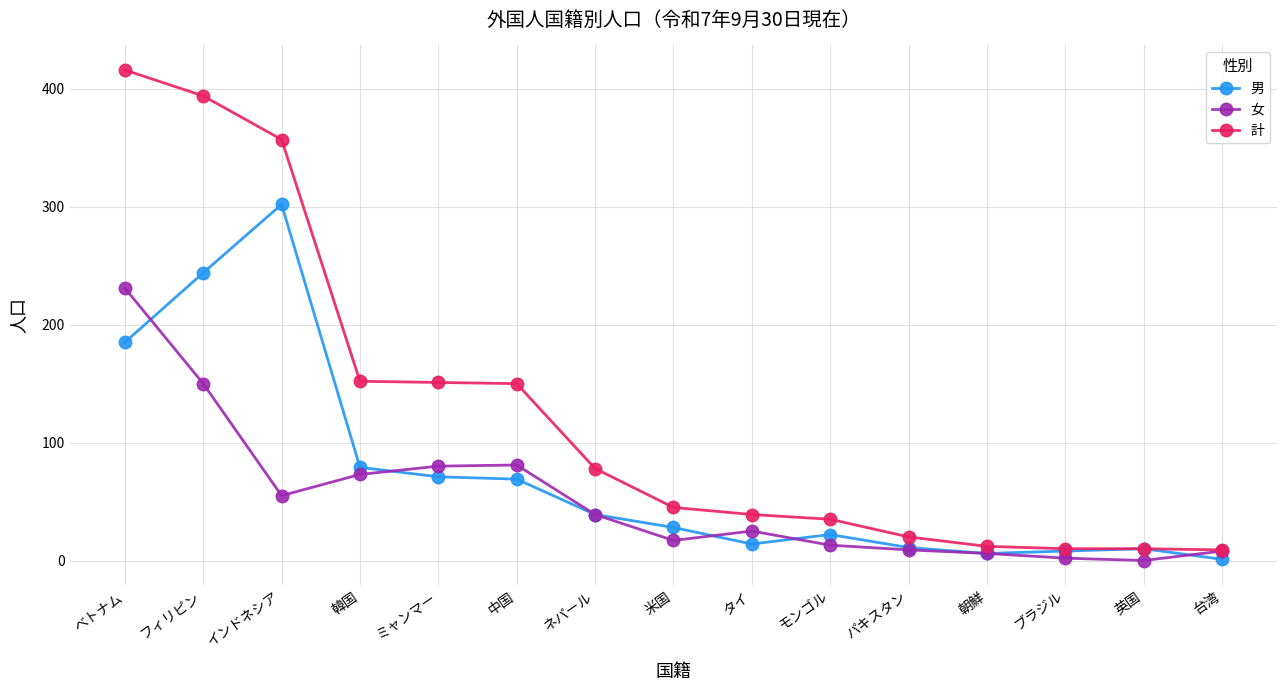

The 男 series shows 10 at 英国. True or false?

True